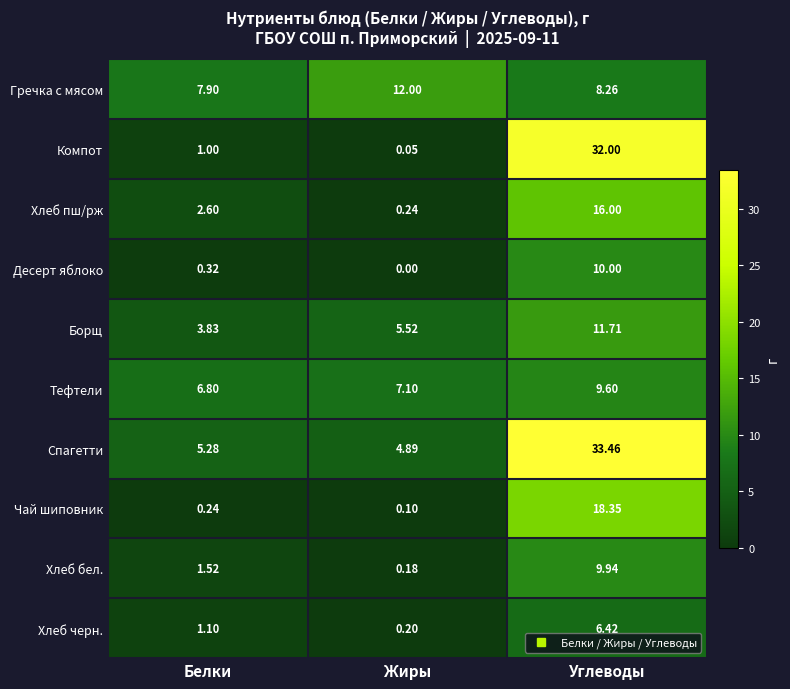

At which label does Спагетти first exceed 5?

Белки